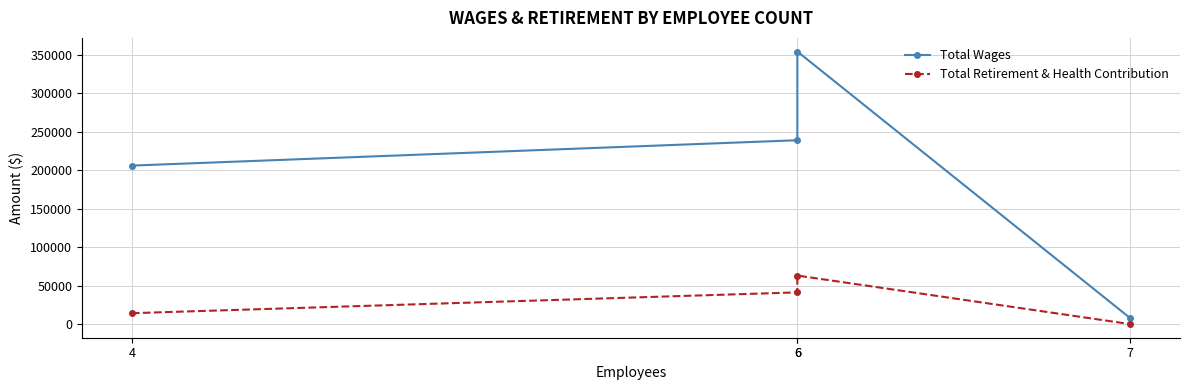

The value of Total Wages at 4 is 138165. True or false?

False